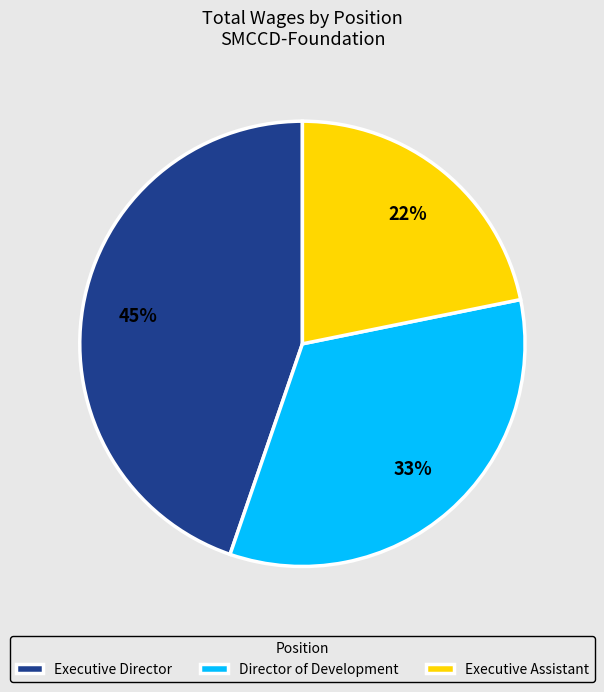

To the nearest percent, what percentage of the pie is Director of Development?

33%